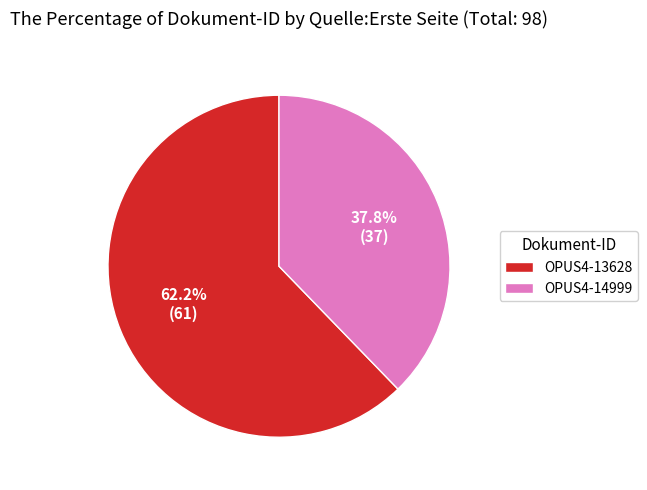

Rank the categories by value from highest to lowest.

OPUS4-13628, OPUS4-14999